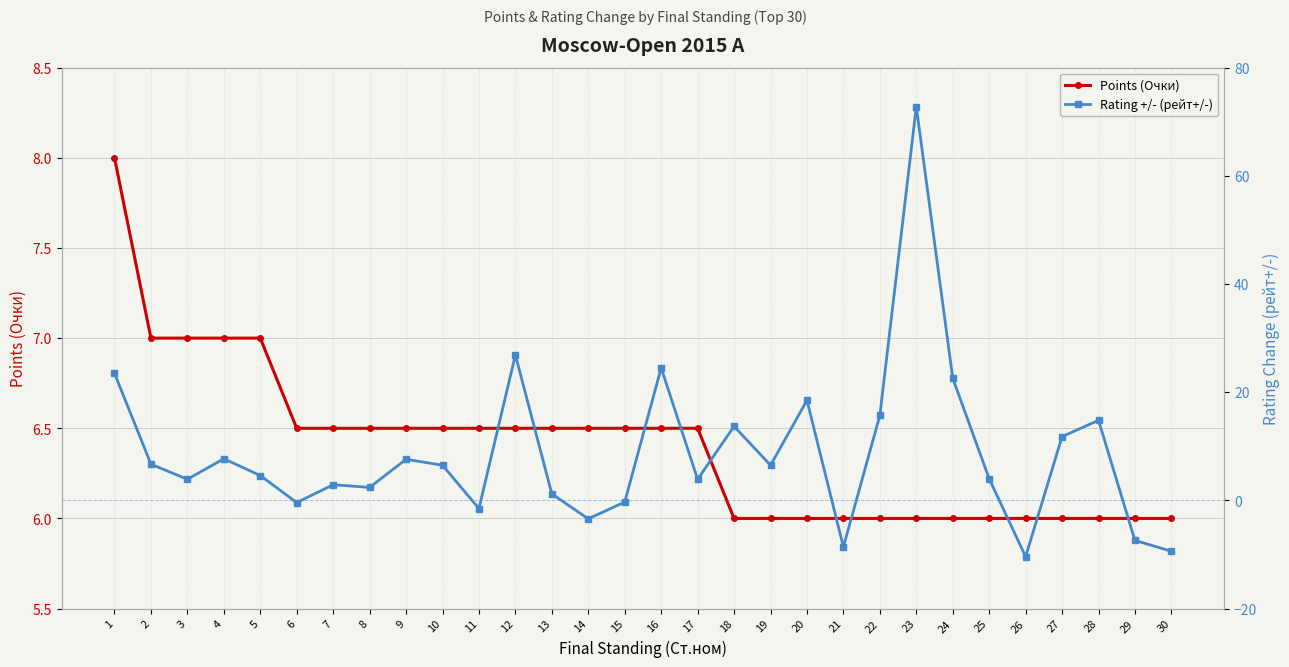

How many data points in Points (Очки) are above 6?

17